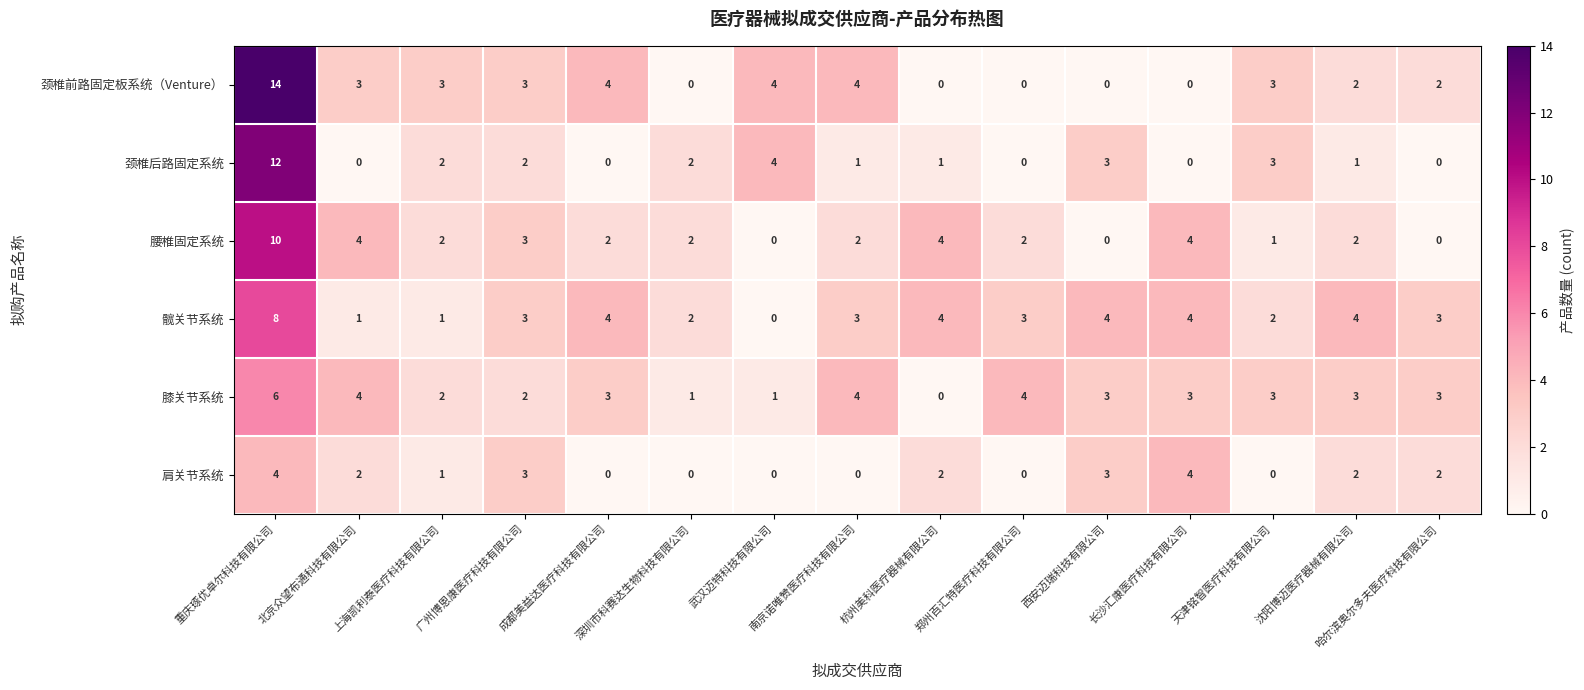

Which series has the widest spread of values?

颈椎前路固定板系统（Venture）